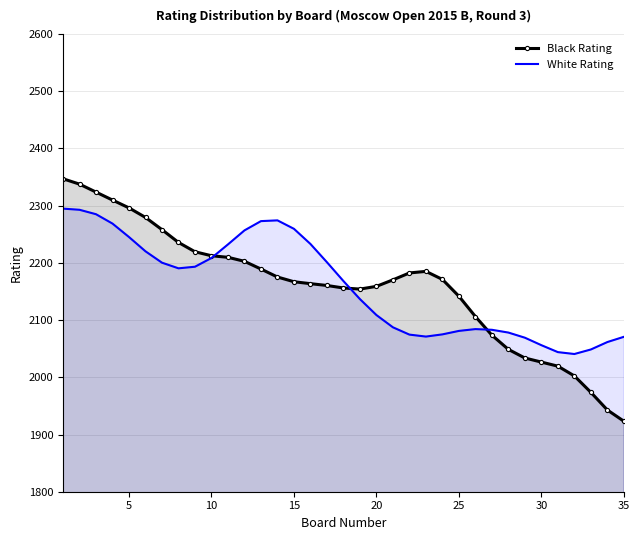

What is the total value across all series at 30?

4082.7